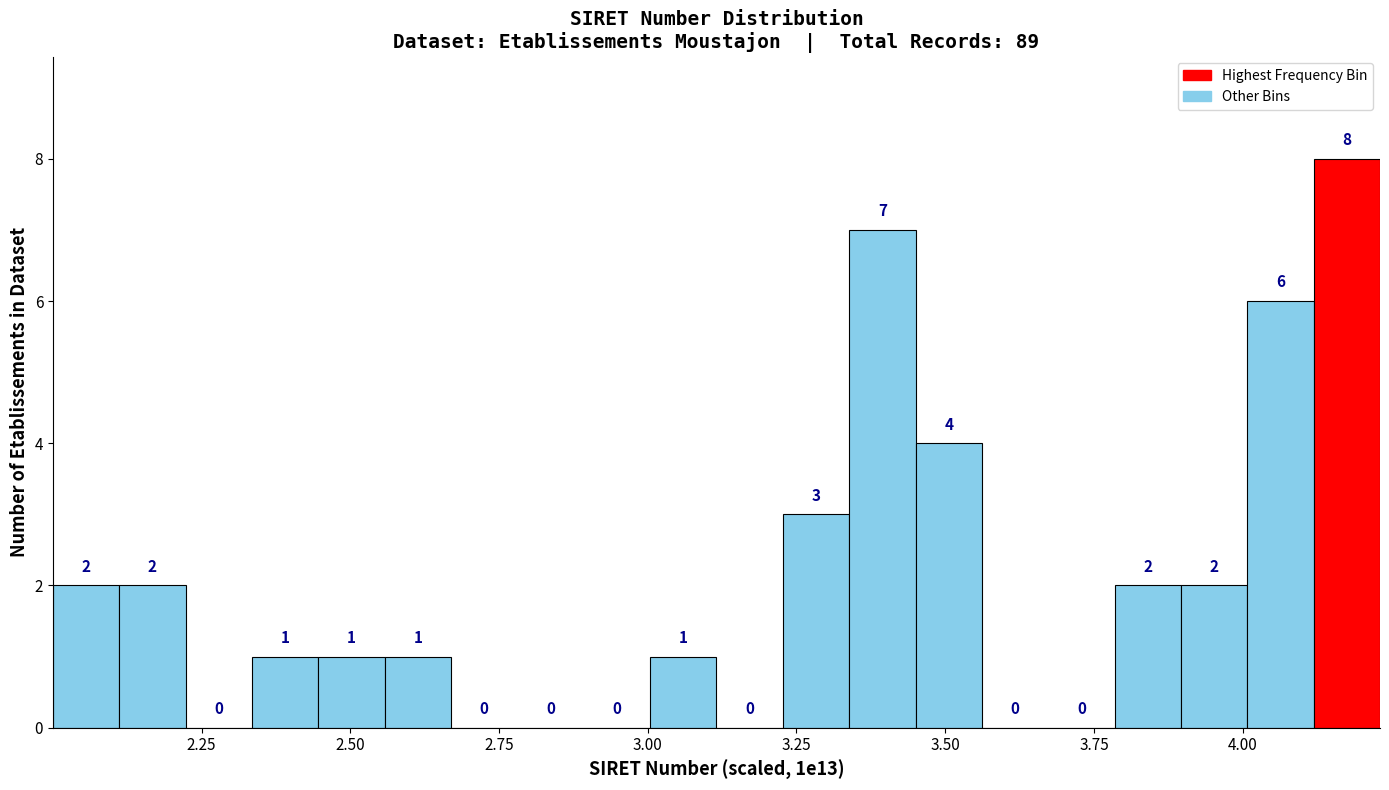

Around what value on the x-axis is the tallest bar? Give the approximate position of its centre, as read against the axis.

4.20